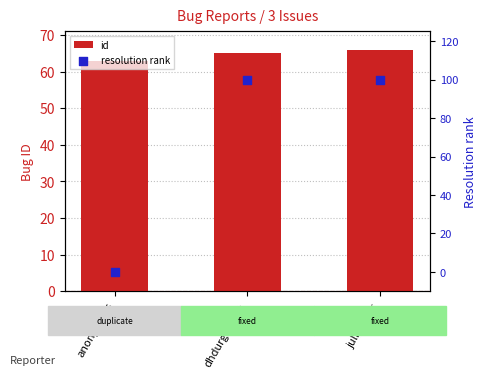

Which series has the largest total across all categories?

resolution rank